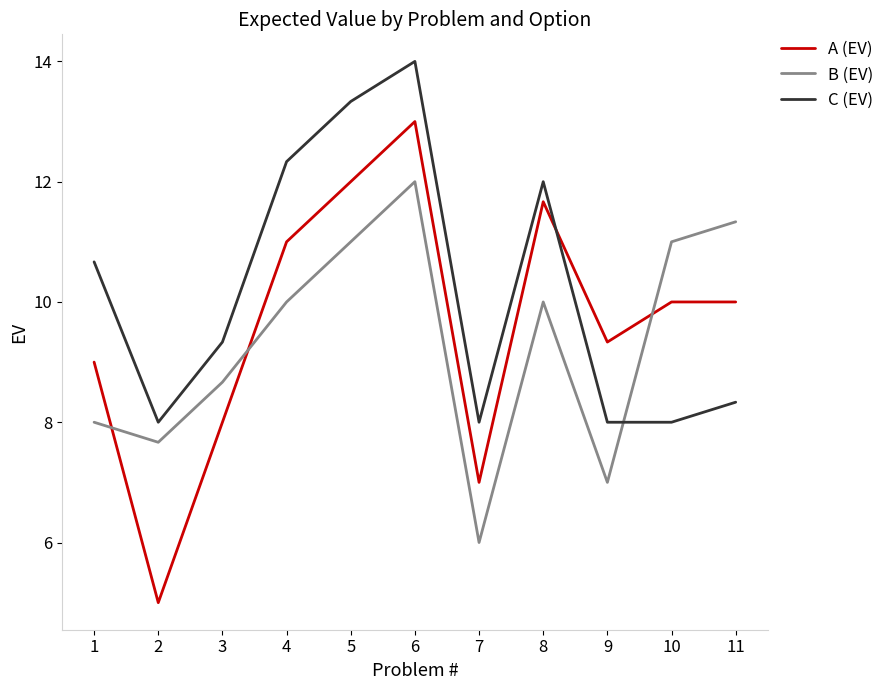

List the series in order of their peak value, lowest first.

B (EV), A (EV), C (EV)